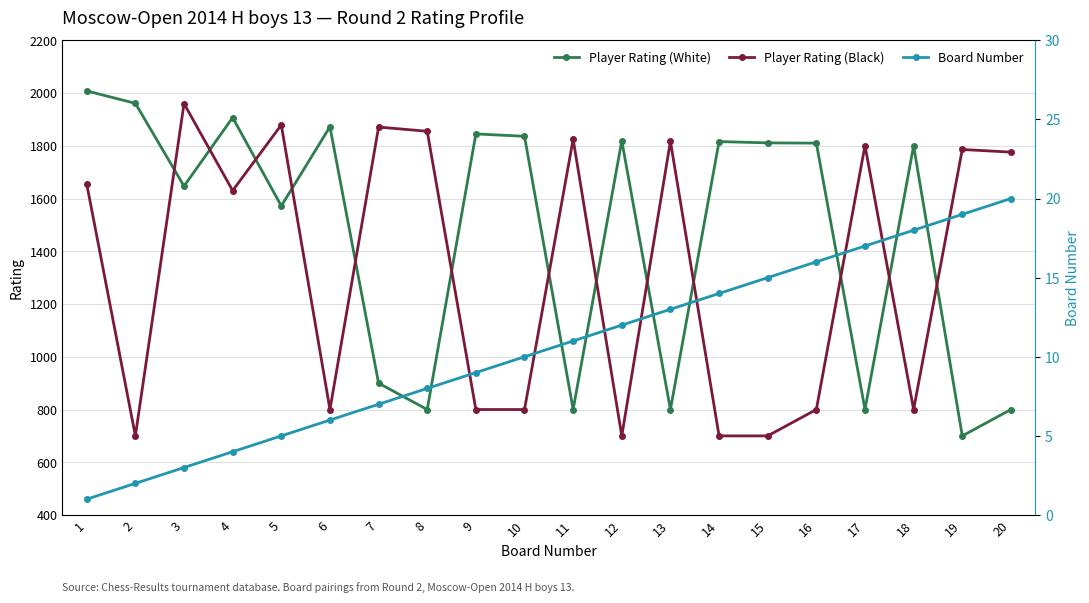

What is the total value across all series at 6?

2678